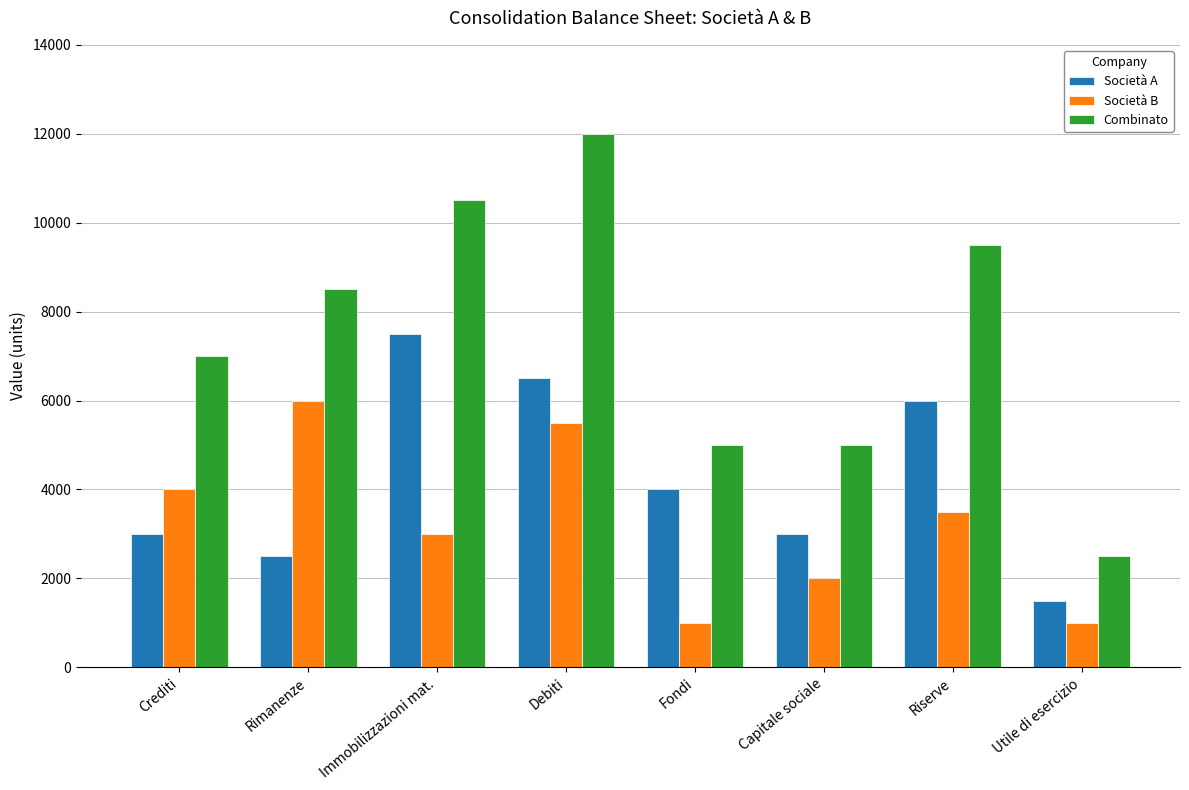

How many distinct data groups are displayed?

3